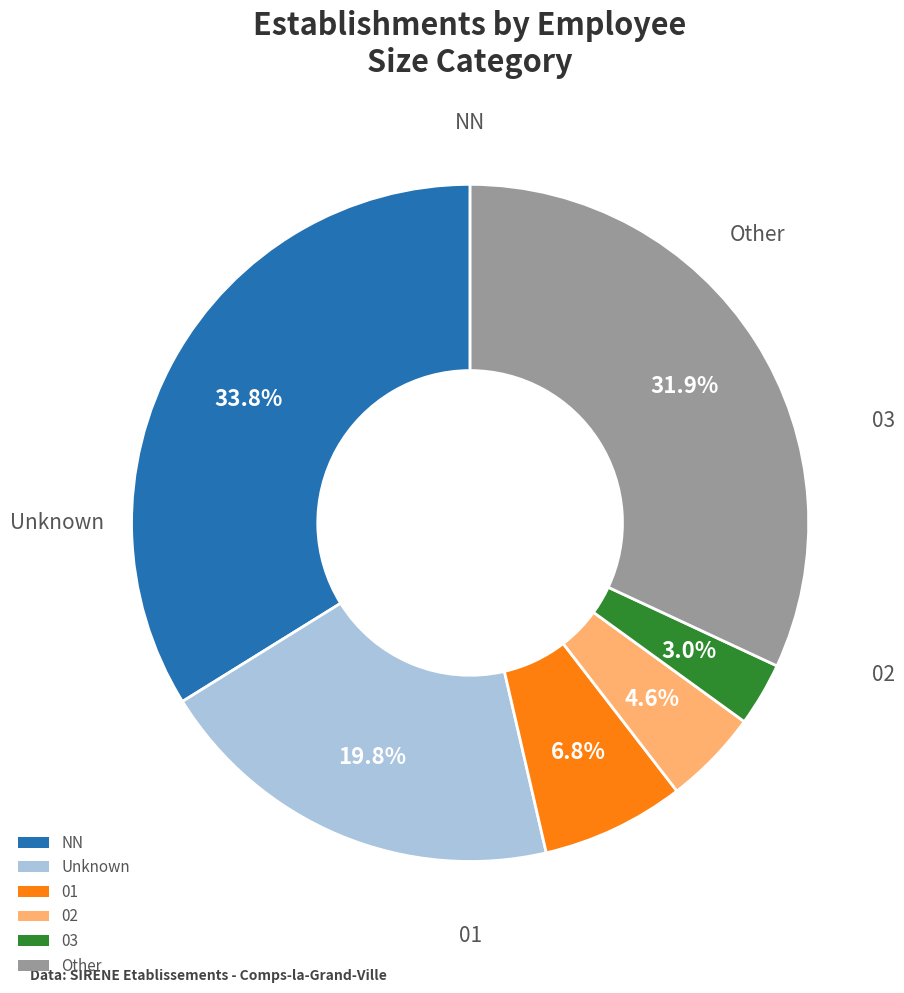

What percentage is the 03 slice, to the nearest percent?

3%